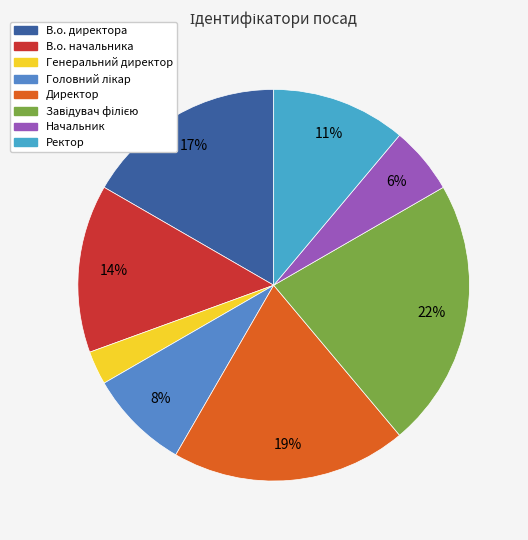

To the nearest percent, what percentage of the pie is В.о. начальника?

14%